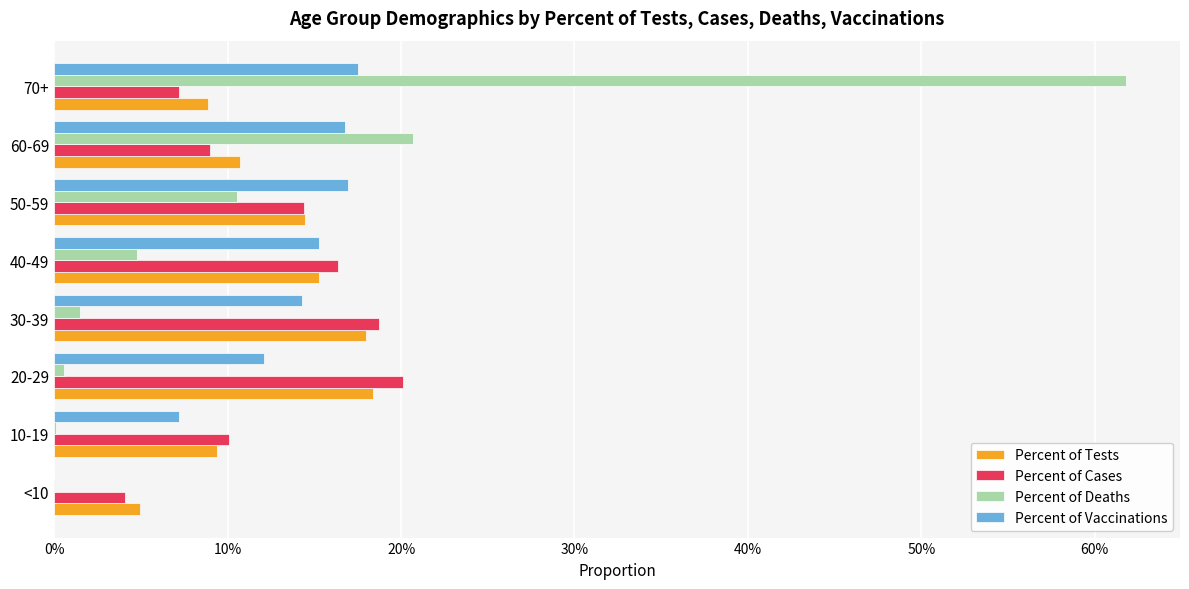

What position from the left is 10-19?

2